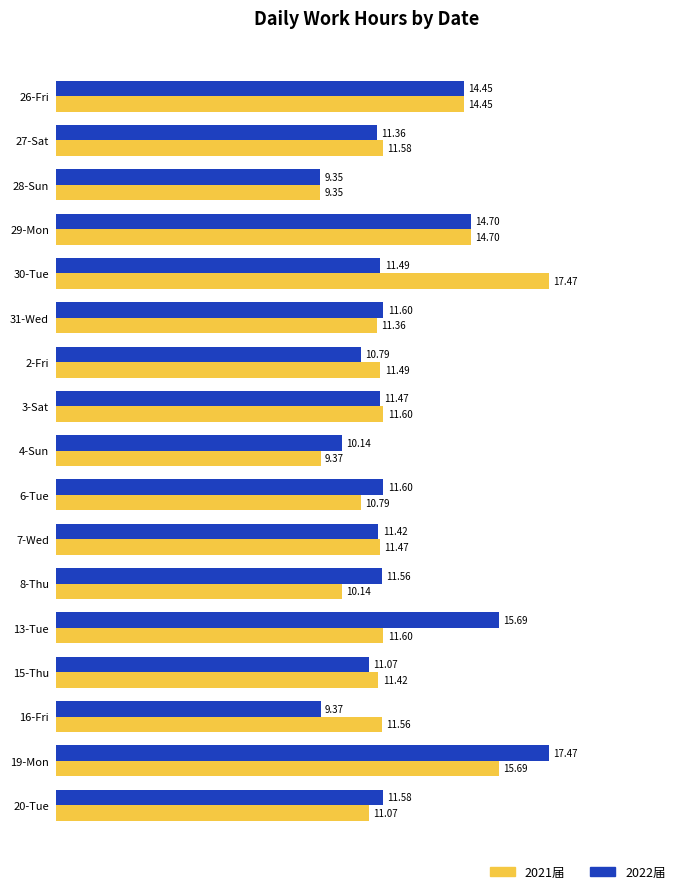

What is the total value across all series at 19-Mon?

33.2